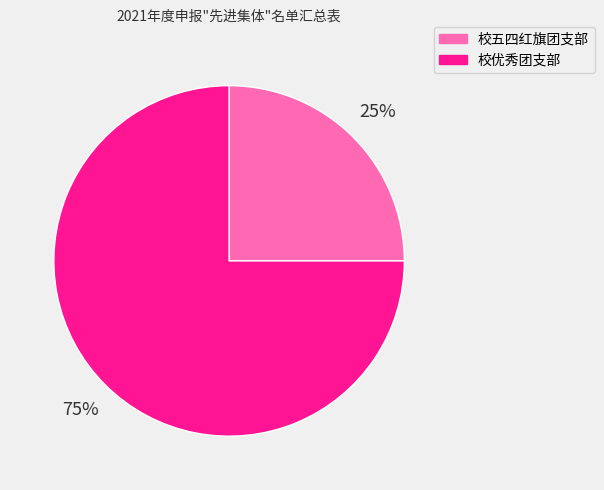

Is there a majority slice in this chart?

Yes